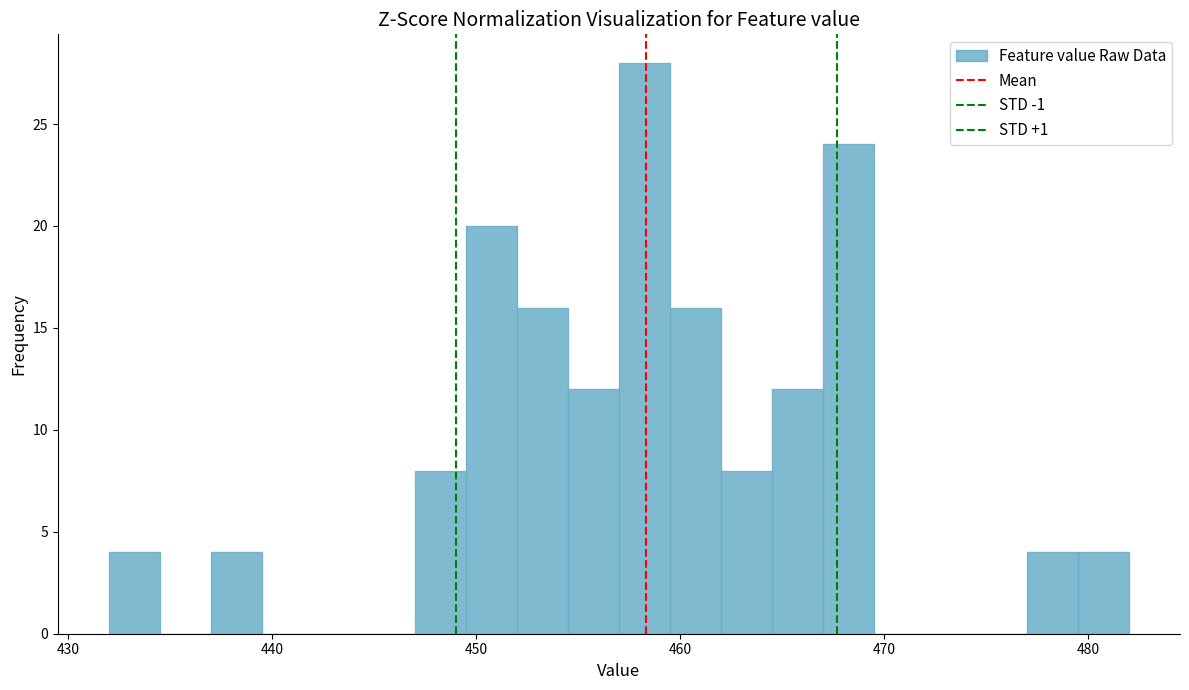

Around what value on the x-axis is the tallest bar? Give the approximate position of its centre, as read against the axis.

458